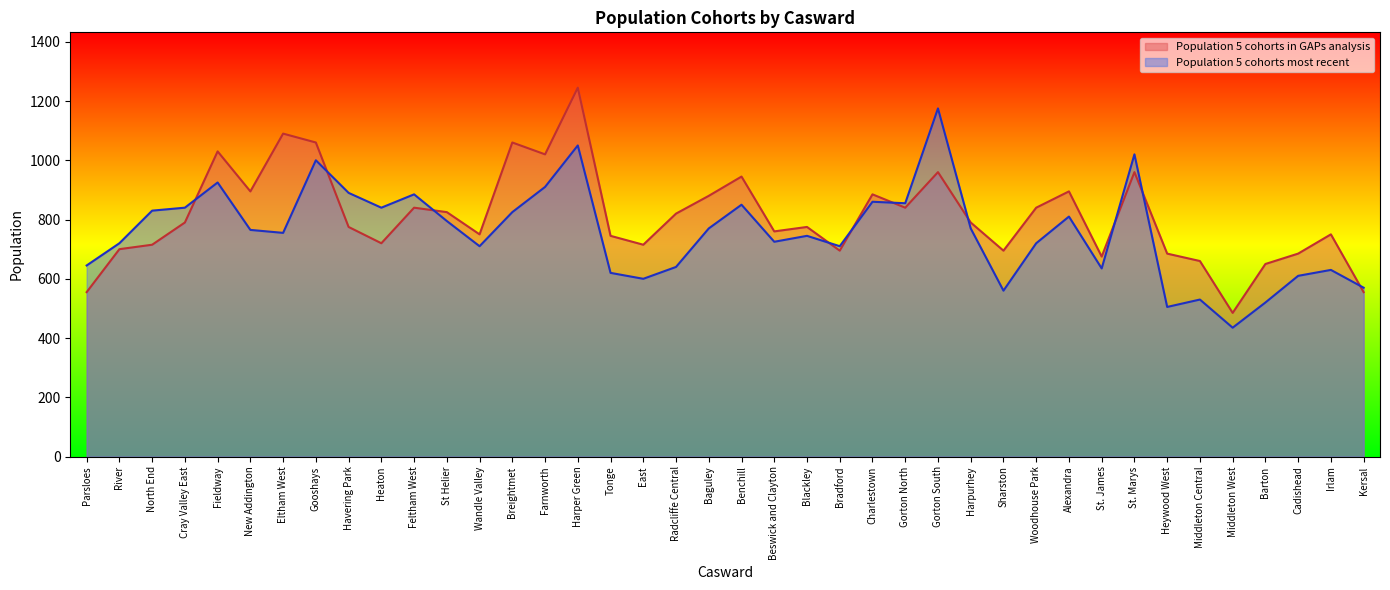

What is the difference between the highest and lowest values at Havering Park?

115